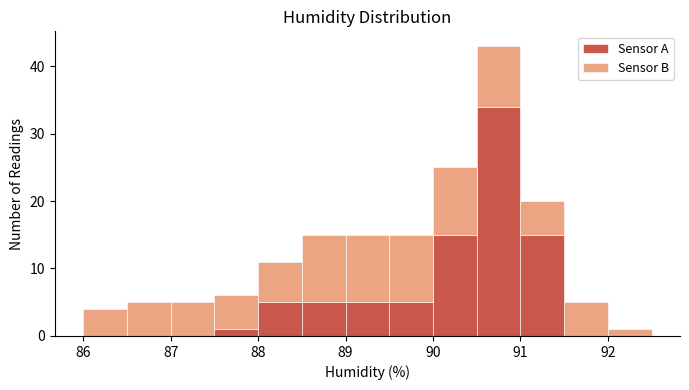

Reading left to right, list every stacked bar in this chart as the range it spans on the x-axis followed by its total height. The values are not printed on the chart, so give them approximately, as read against the axis.

86.0 to 86.5: 4
86.5 to 87.0: 5
87.0 to 87.5: 5
87.5 to 88.0: 6
88.0 to 88.5: 11
88.5 to 89.0: 15
89.0 to 89.5: 15
89.5 to 90.0: 15
90.0 to 90.5: 25
90.5 to 91.0: 43
91.0 to 91.5: 20
91.5 to 92.0: 5
92.0 to 92.5: 1